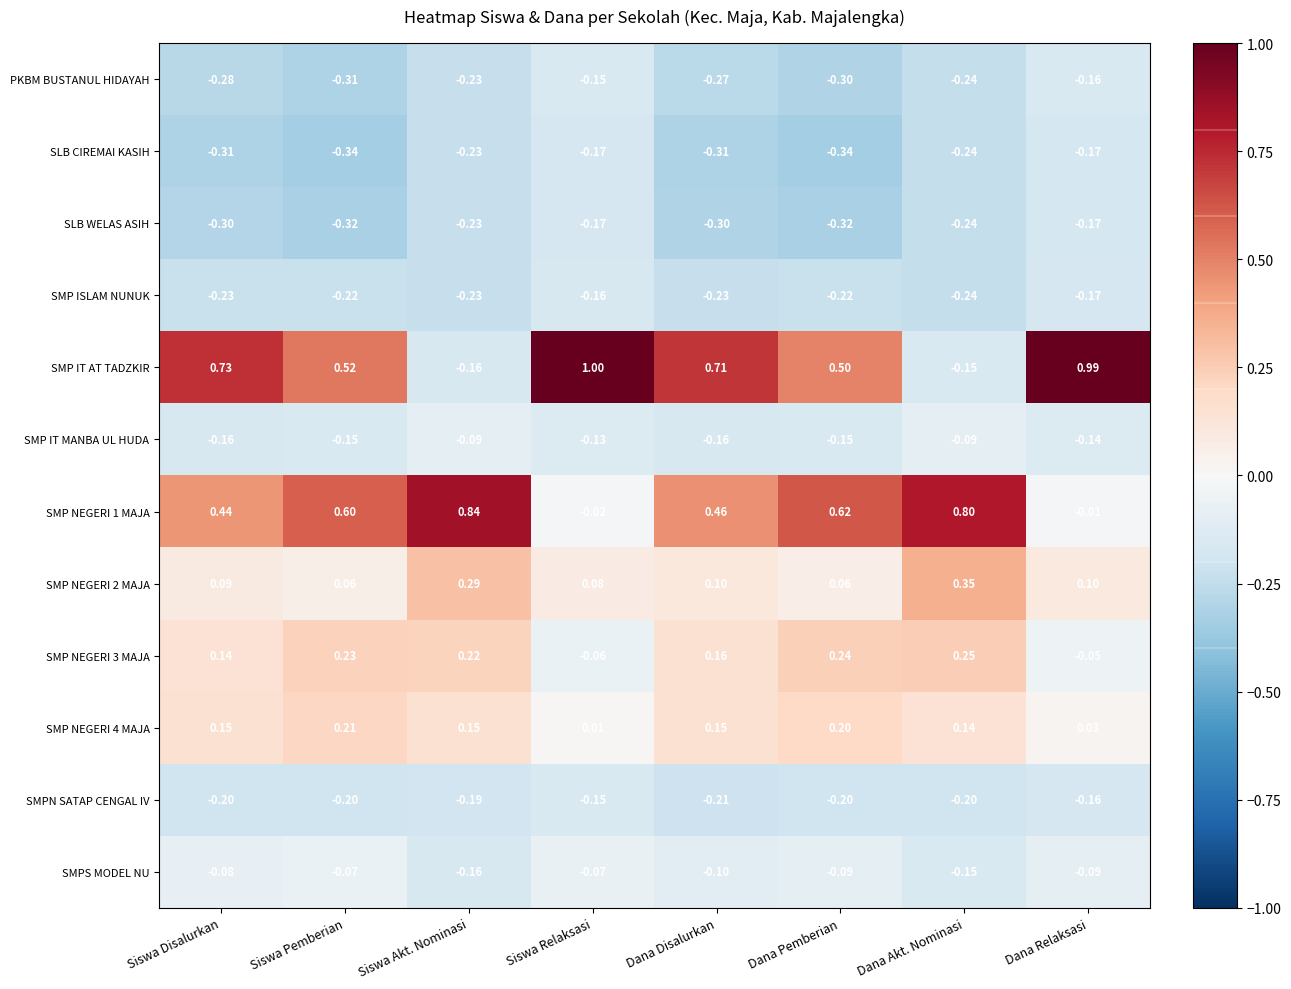

Which series has the largest total across all categories?

SMP IT AT TADZKIR